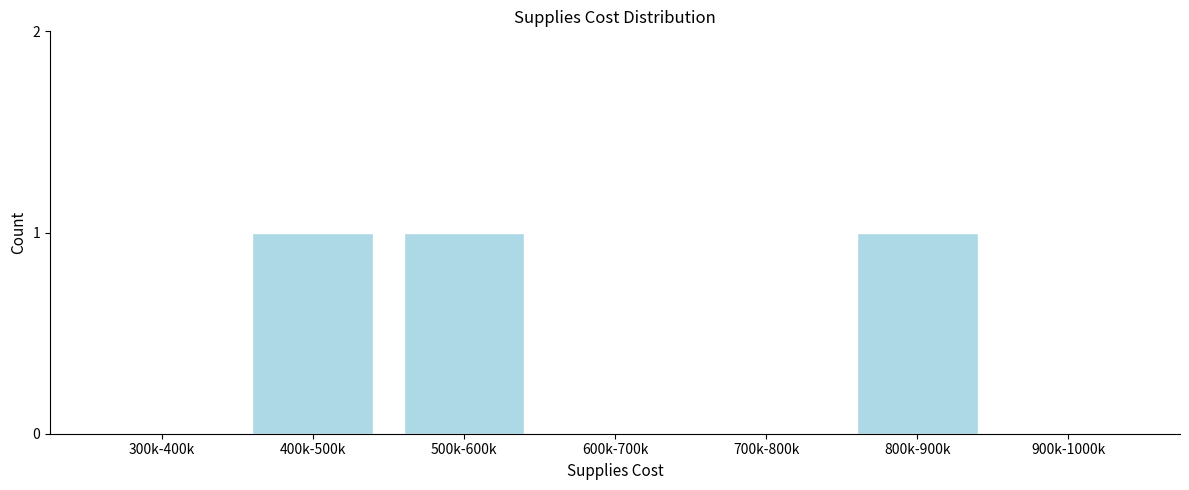

Reading right to left, transcribe all the data shown in this chart.

900k-1000k=0	800k-900k=1	700k-800k=0	600k-700k=0	500k-600k=1	400k-500k=1	300k-400k=0